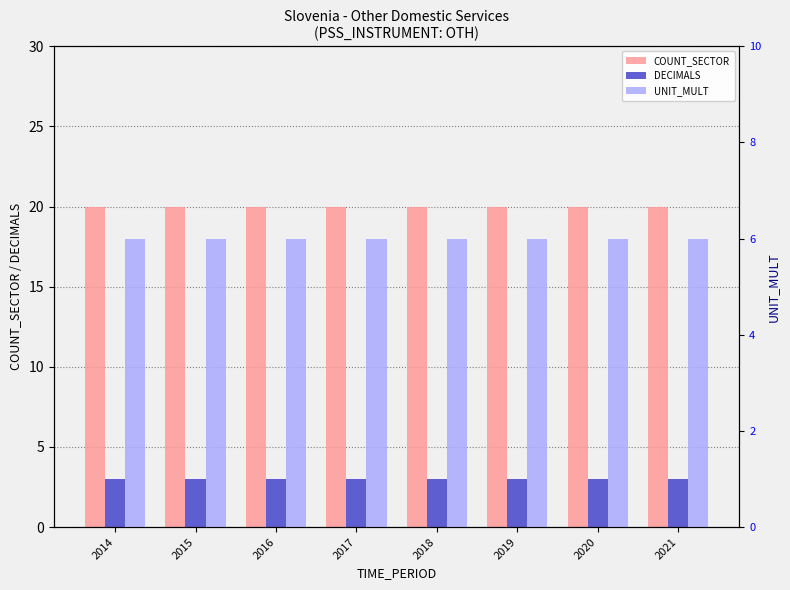

Which series changed the most between 2017 and 2019?

COUNT_SECTOR